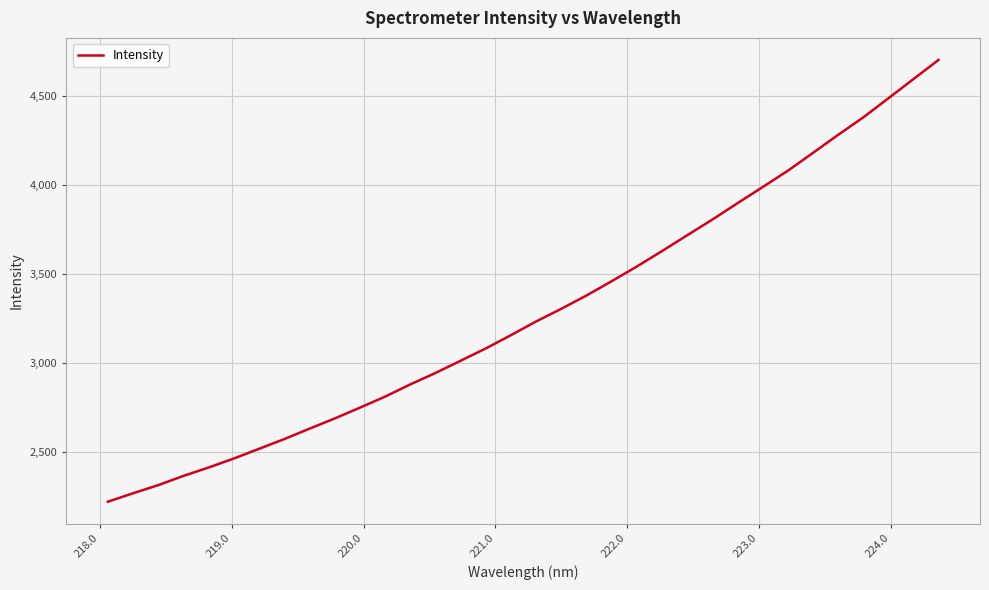

What is the difference between the maximum and minimum values?

2481.3